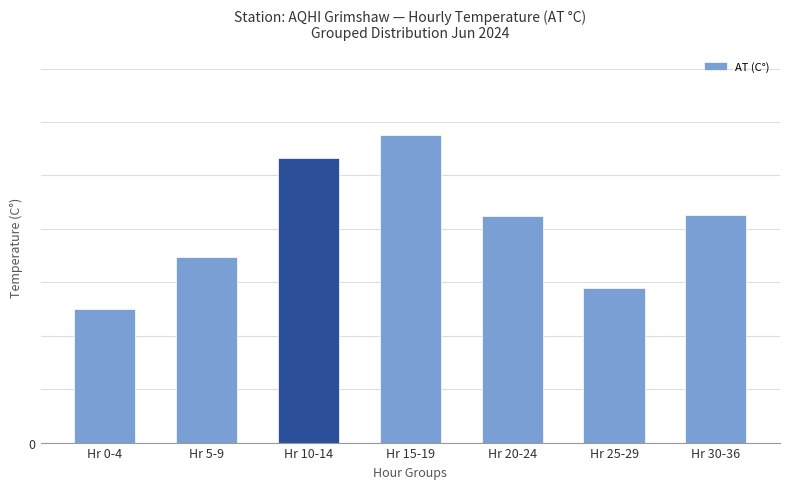

Are the bars horizontal?

No